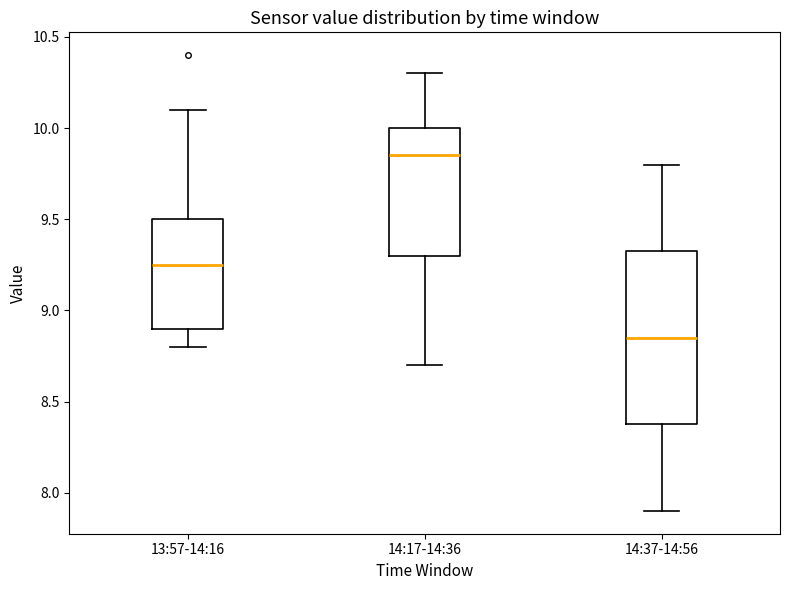

Where does the upper whisker of the box for 13:57-14:16 end on the y-axis? The values are not printed on the chart, so give them approximately, as read against the axis.

10.10